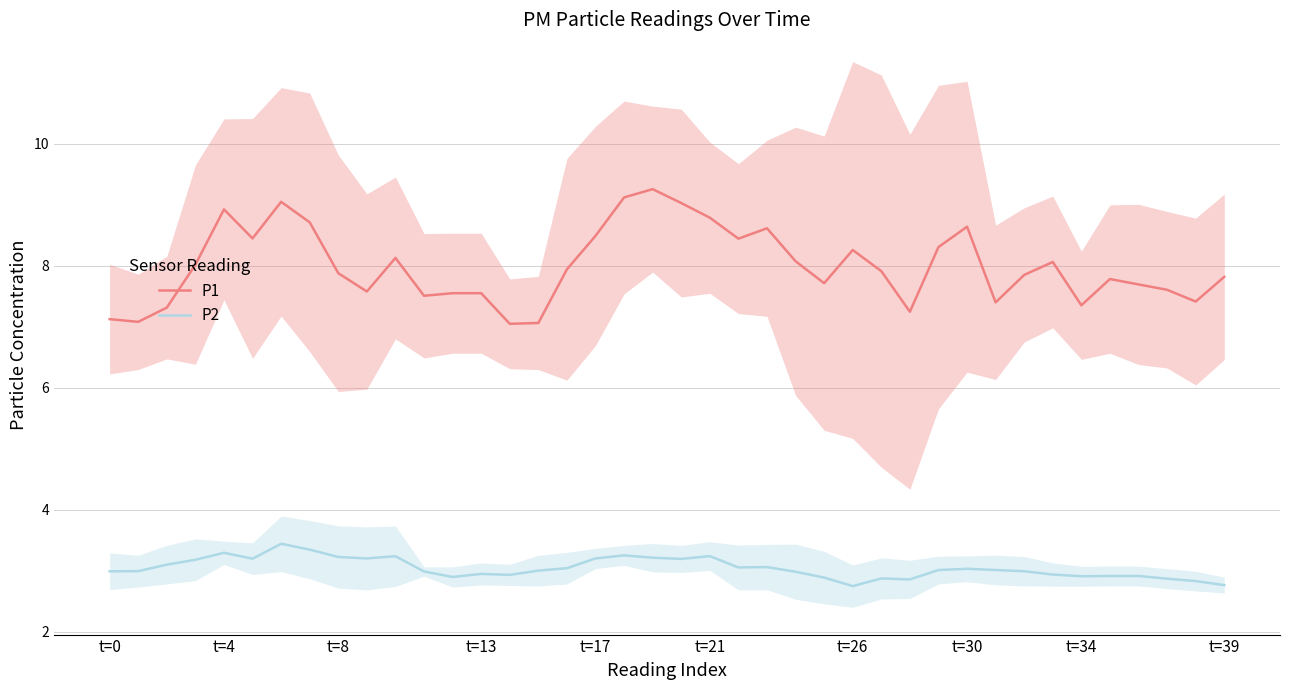

What is the label of the 15th point from the right?

25